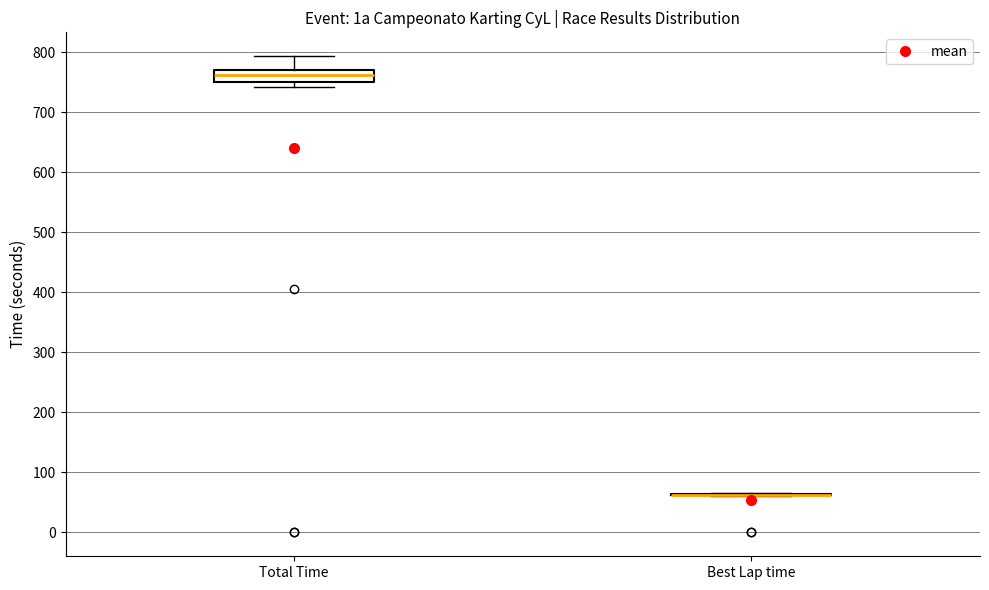

Where is the lower edge of the box for Total Time on the y-axis? The values are not printed on the chart, so give them approximately, as read against the axis.

750